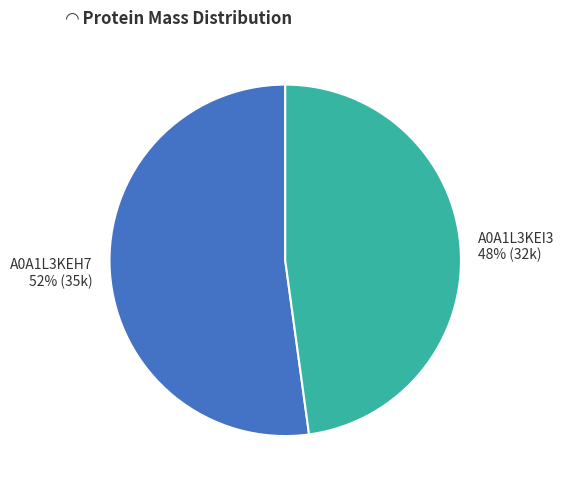

To the nearest percent, what portion does A0A1L3KEH7 represent?

52%